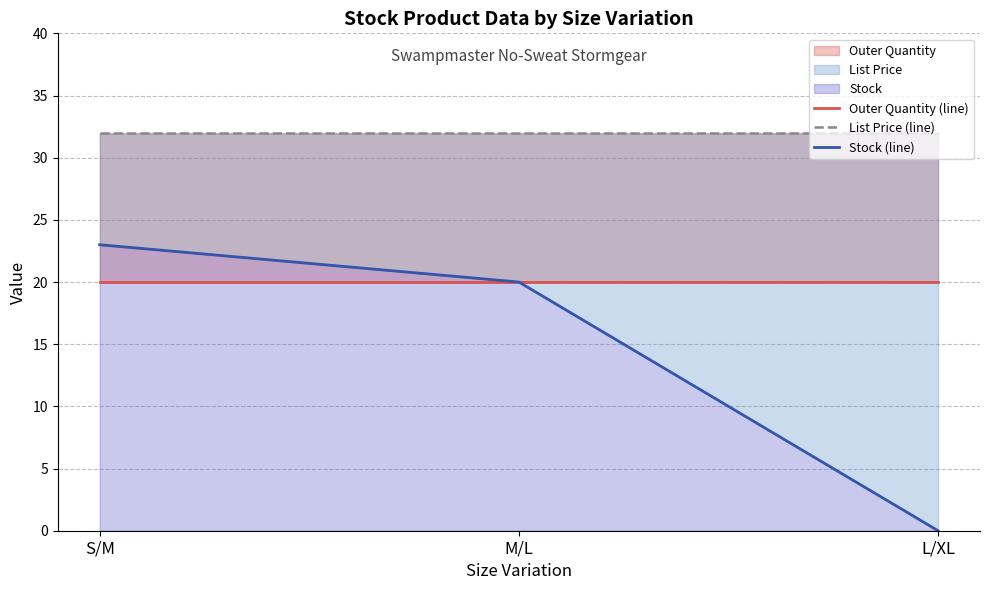

Reading left to right, list all the values displayed in this chart.

Outer Quantity (line): 20.0	20.0	20.0
List Price (line): 31.9	31.9	31.9
Stock (line): 23.0	20.0	0.0